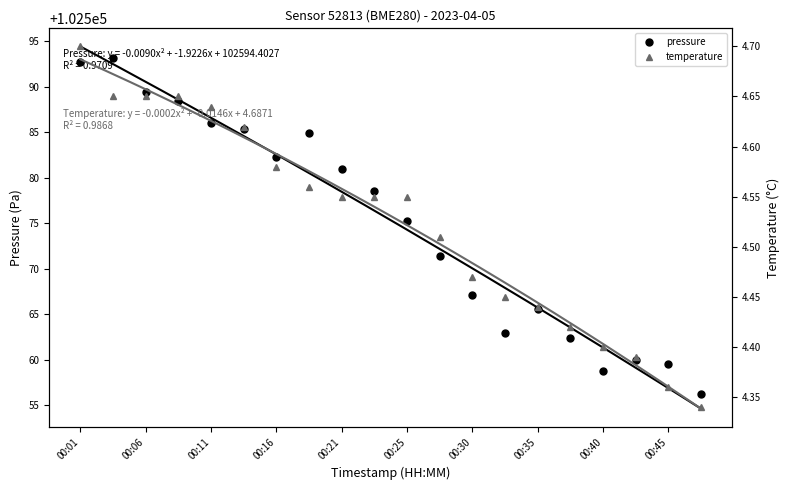

At which label is pressure closest to 102574?

00:25